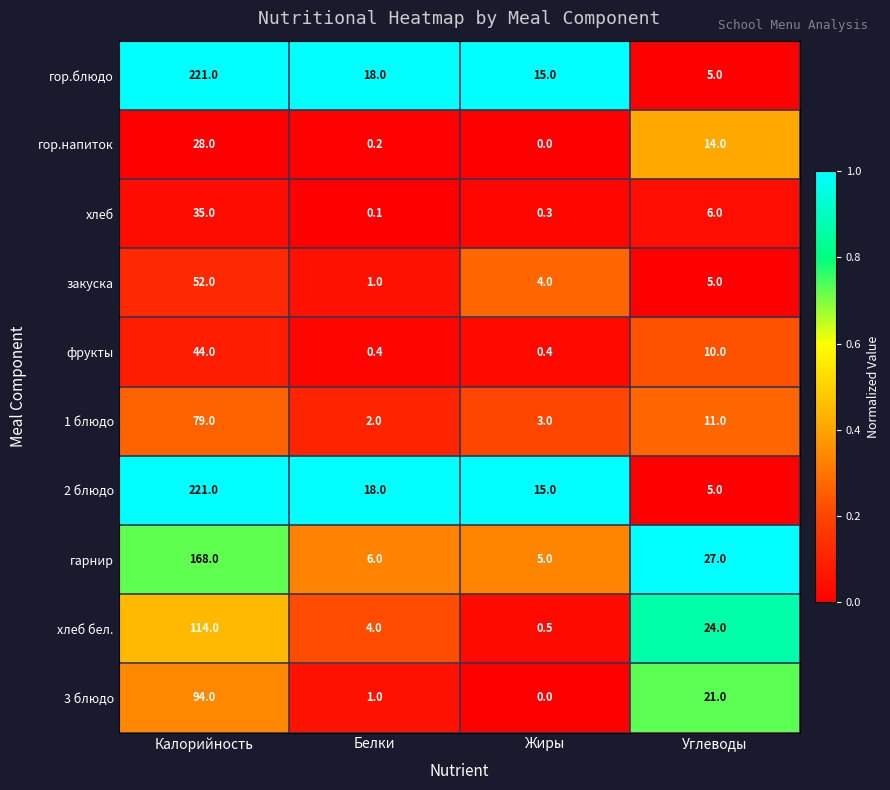

The value of 1 блюдо at Калорийность is 79.0. True or false?

True